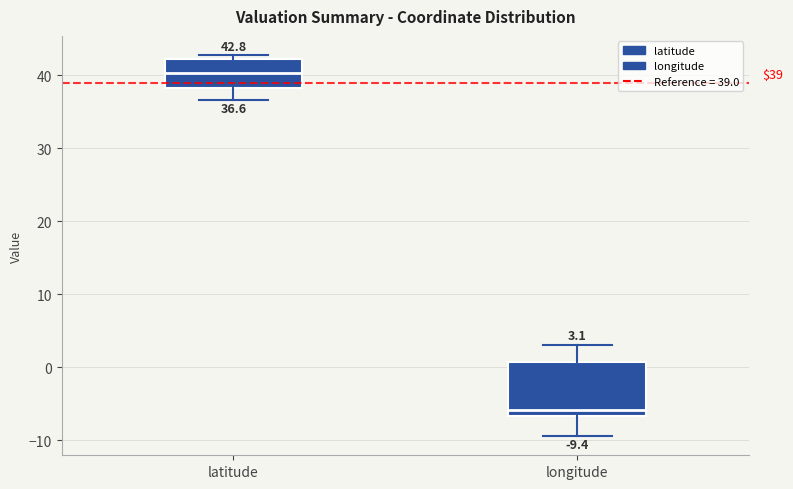

Which box is the tallest, from its lower edge to its upper edge?

longitude